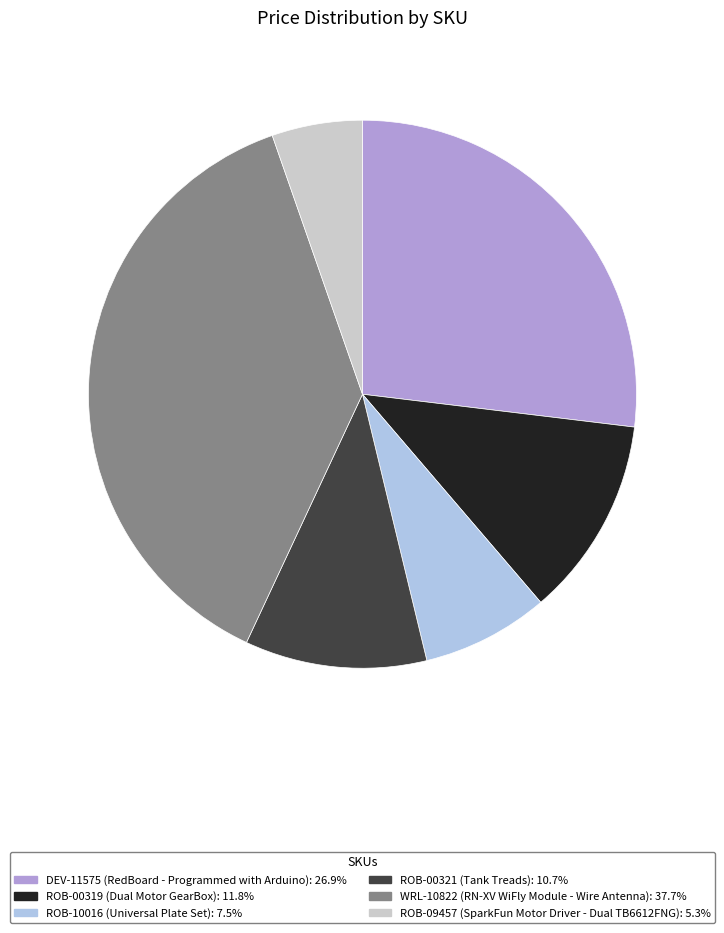

Is there any slice that represents more than half of the pie?

No